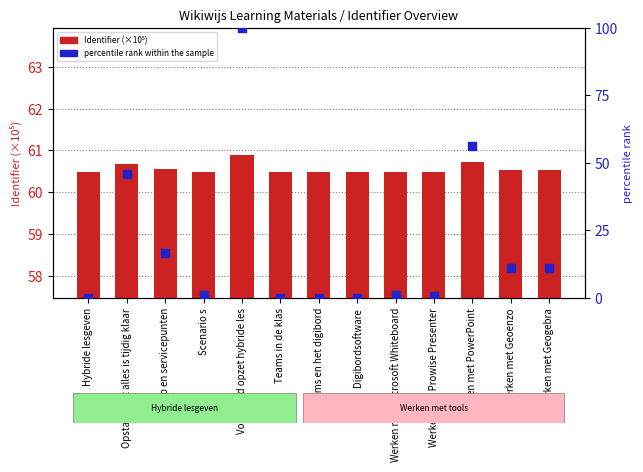

Is the value of Identifier (×10⁵) at Werken met Geogebra greater than the value of percentile rank within the sample at Scenario s?

Yes